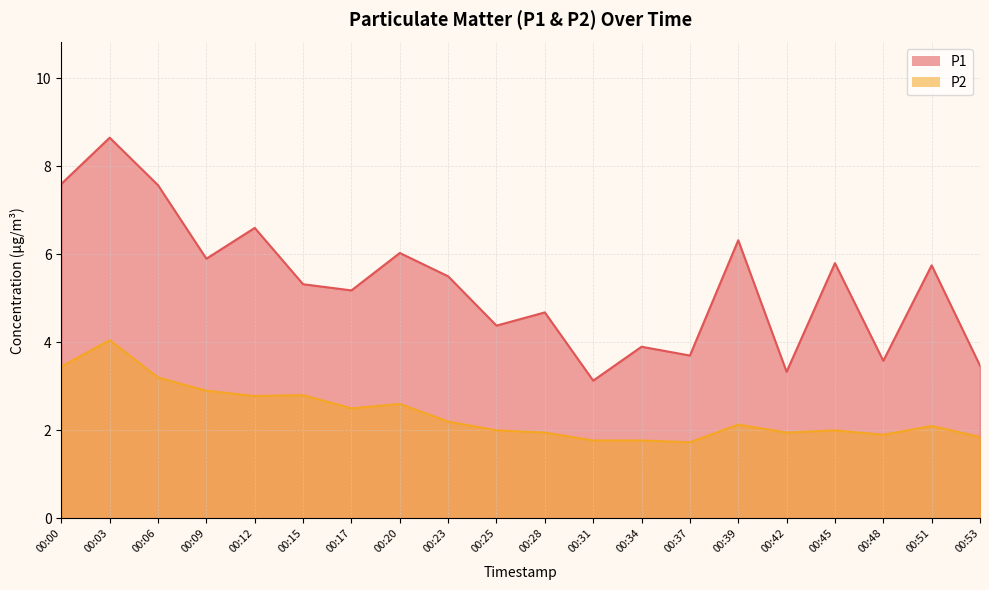

How many values in the P2 series exceed 2?

11